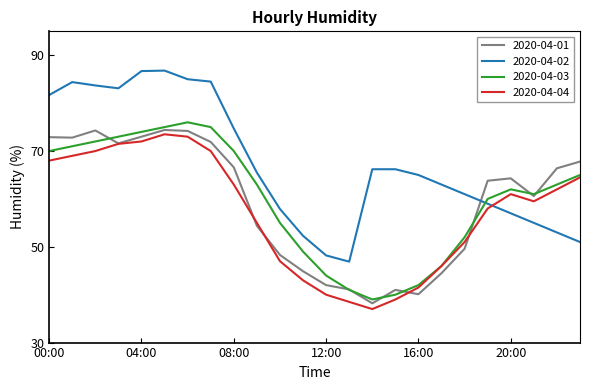

Does the chart display data point markers on the line(s)?

No